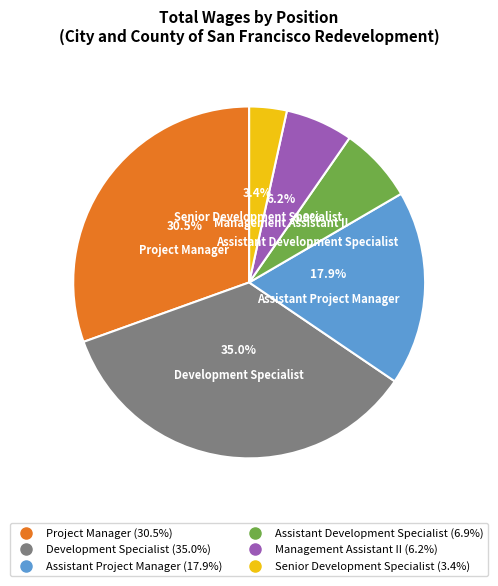

Is there any slice that represents more than half of the pie?

No